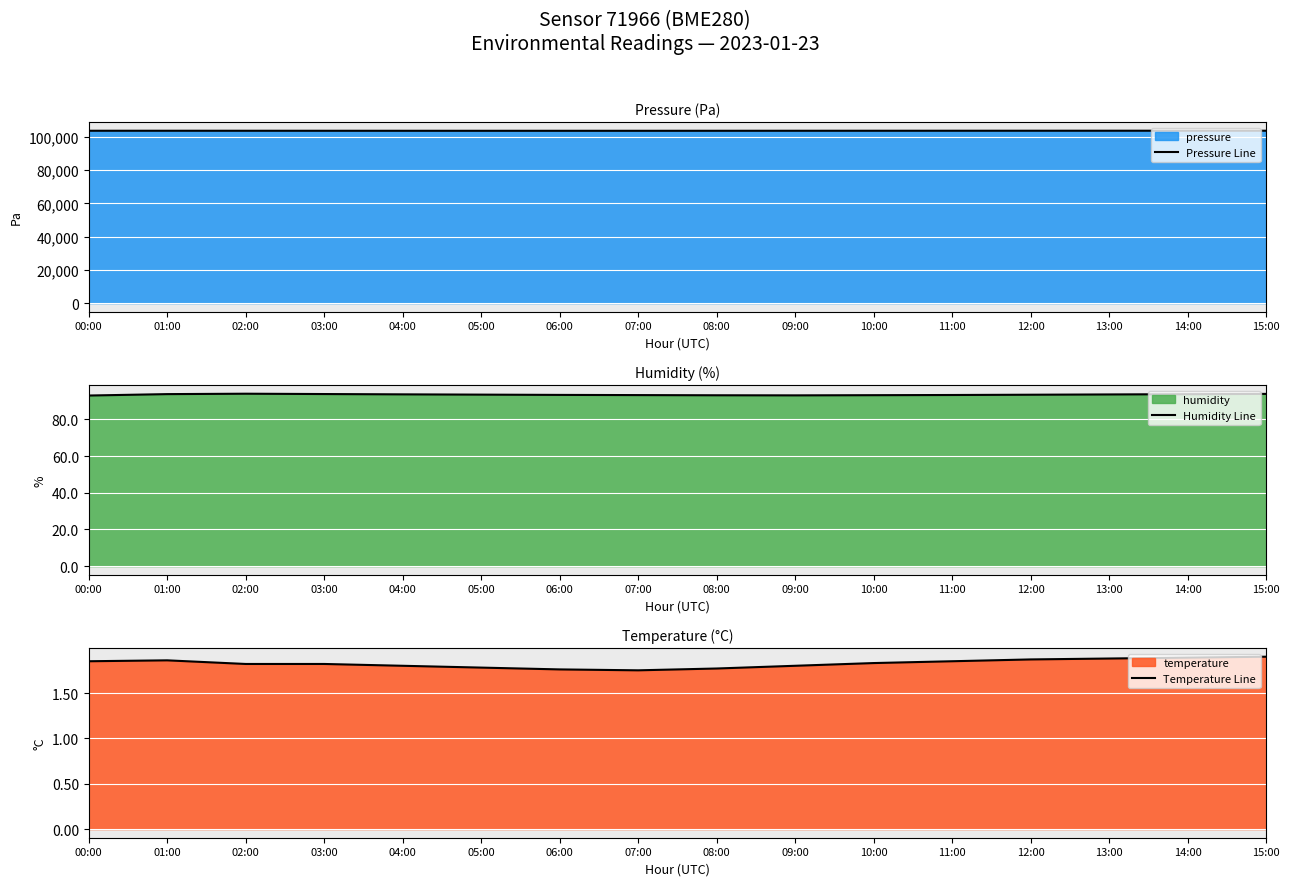

Between 05:00 and 07:00, which series saw the biggest shift?

Pressure Line